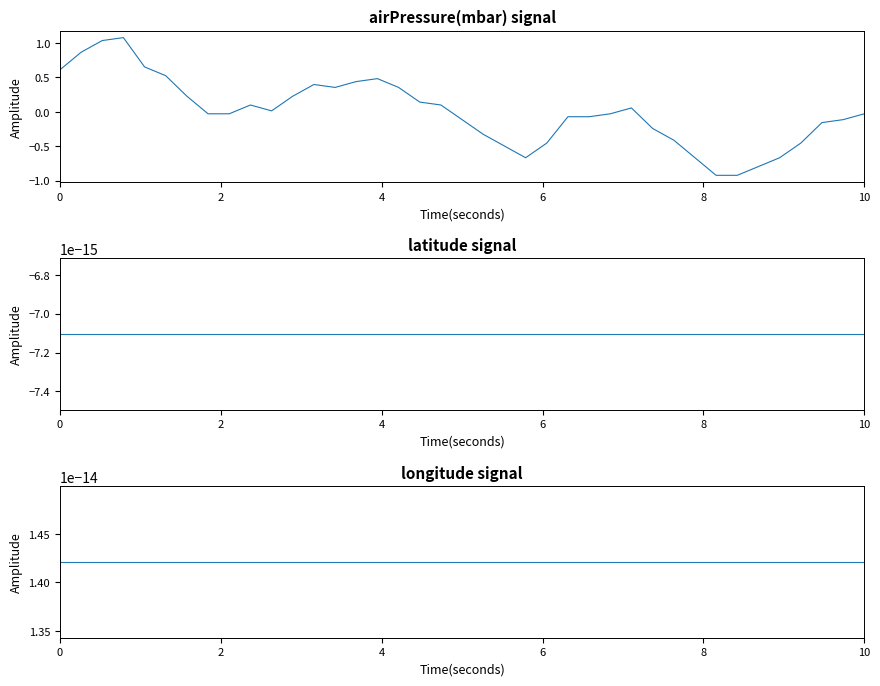

Which series has the largest range (max minus min)?

airPressure(mbar)